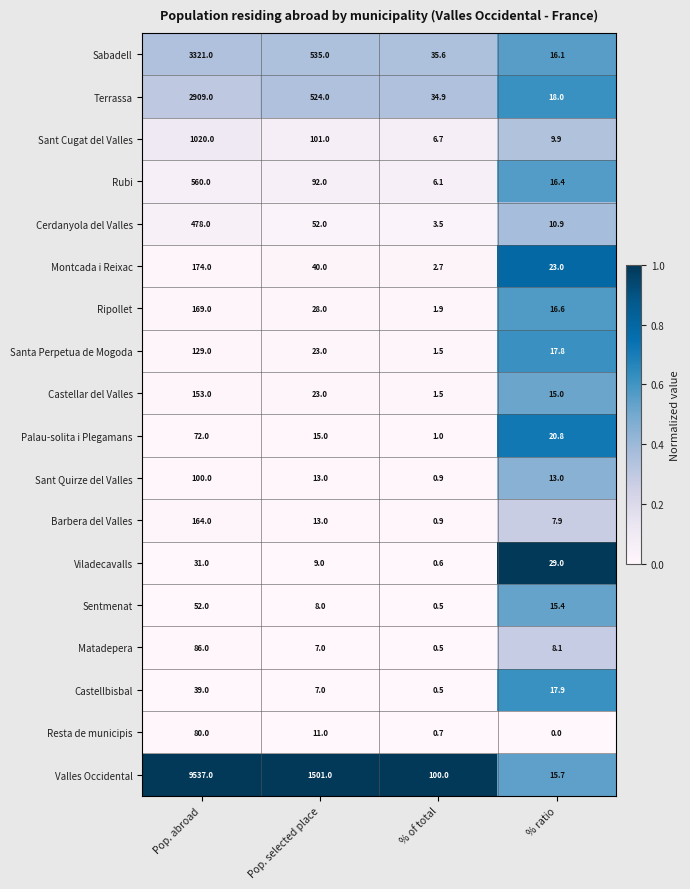

Is it true that Palau-solita i Plegamans equals 10.3 at % ratio?

False